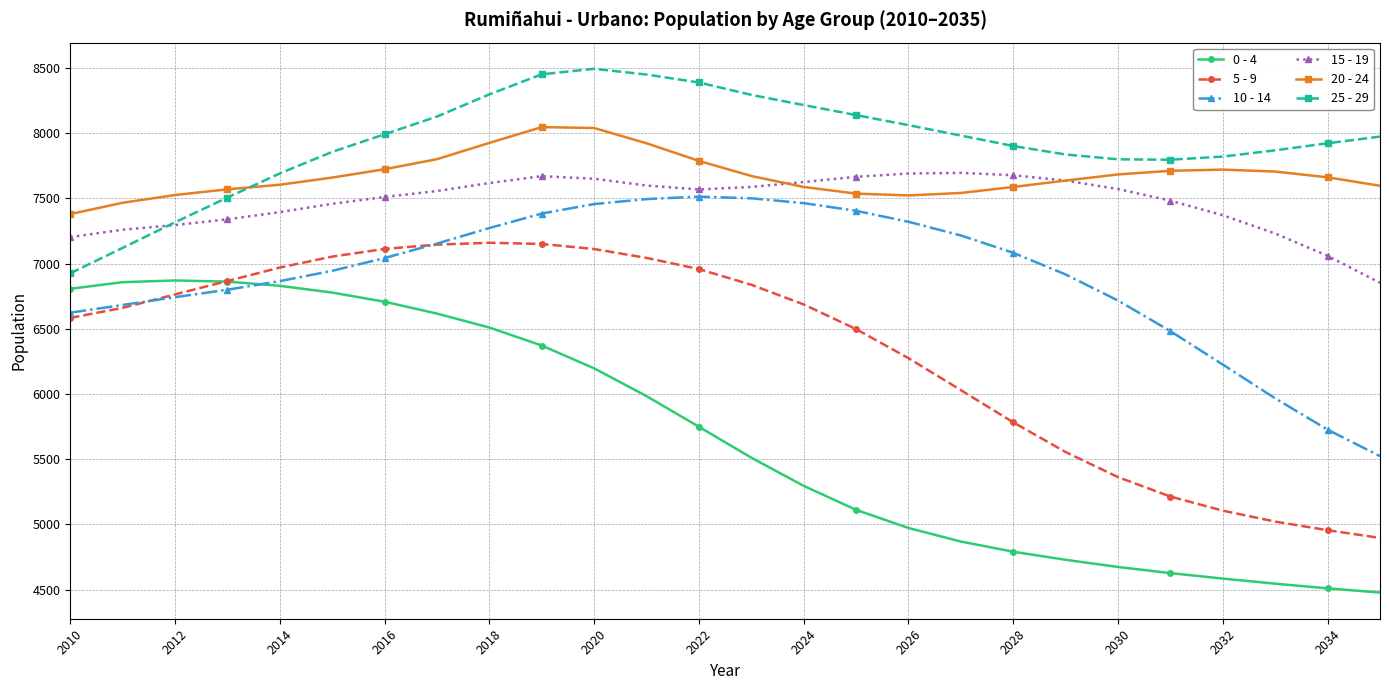

True or false: 10 - 14 has more than 0 points higher than both neighbors.

True